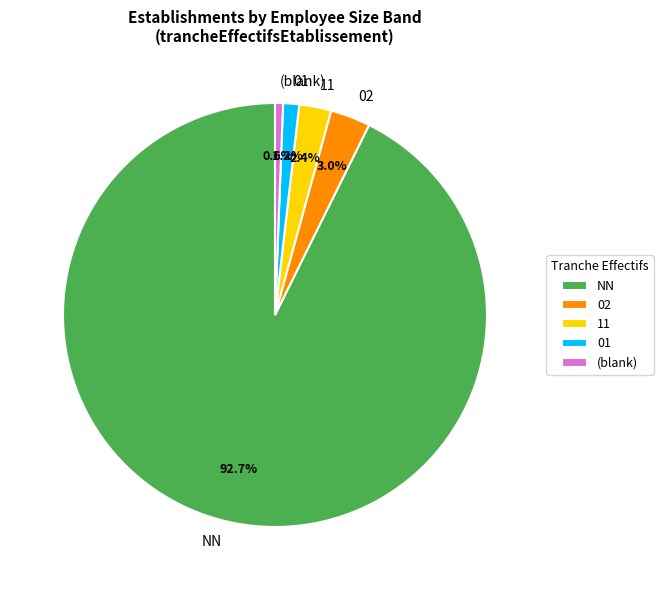

To the nearest percent, what percentage of the pie is 02?

3%